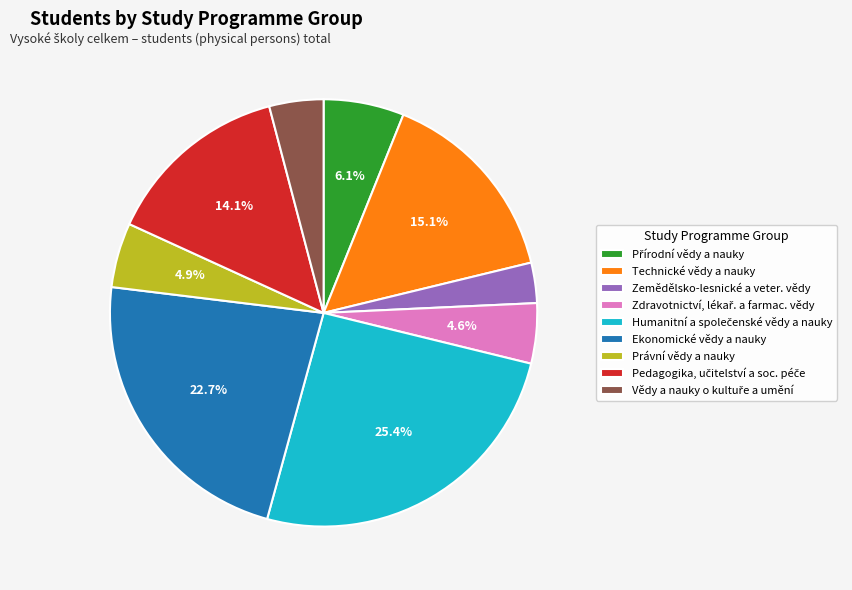

Count the number of slices in the pie.

9